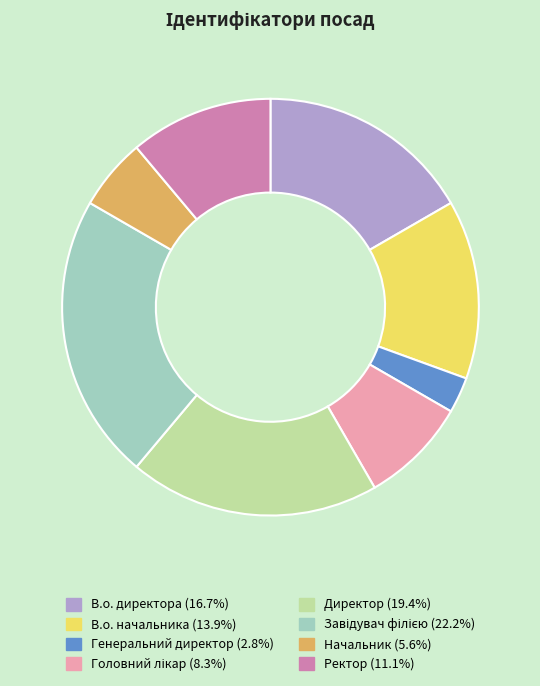

Is there any slice that represents more than half of the pie?

No